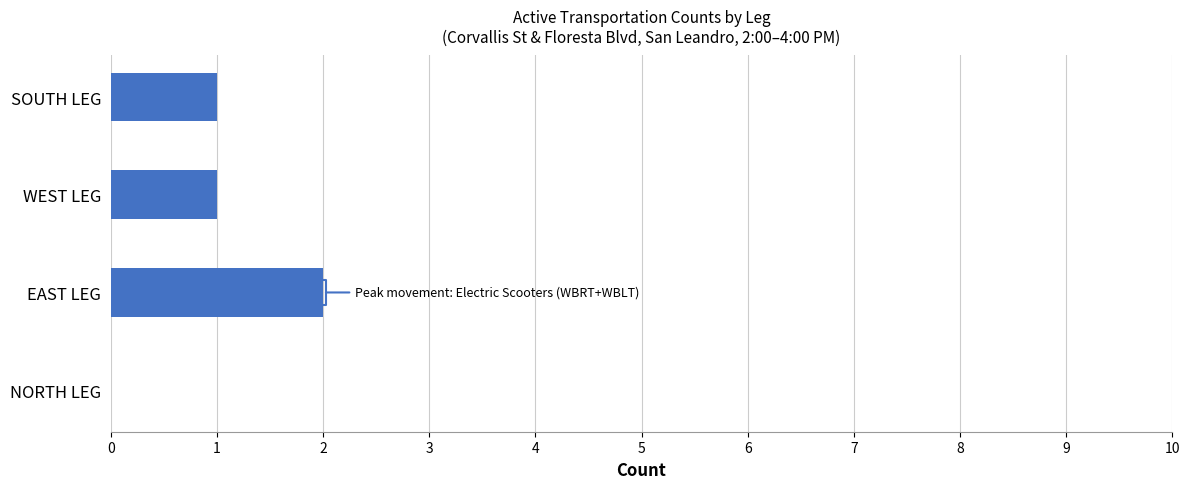

How many positive values are there?

3